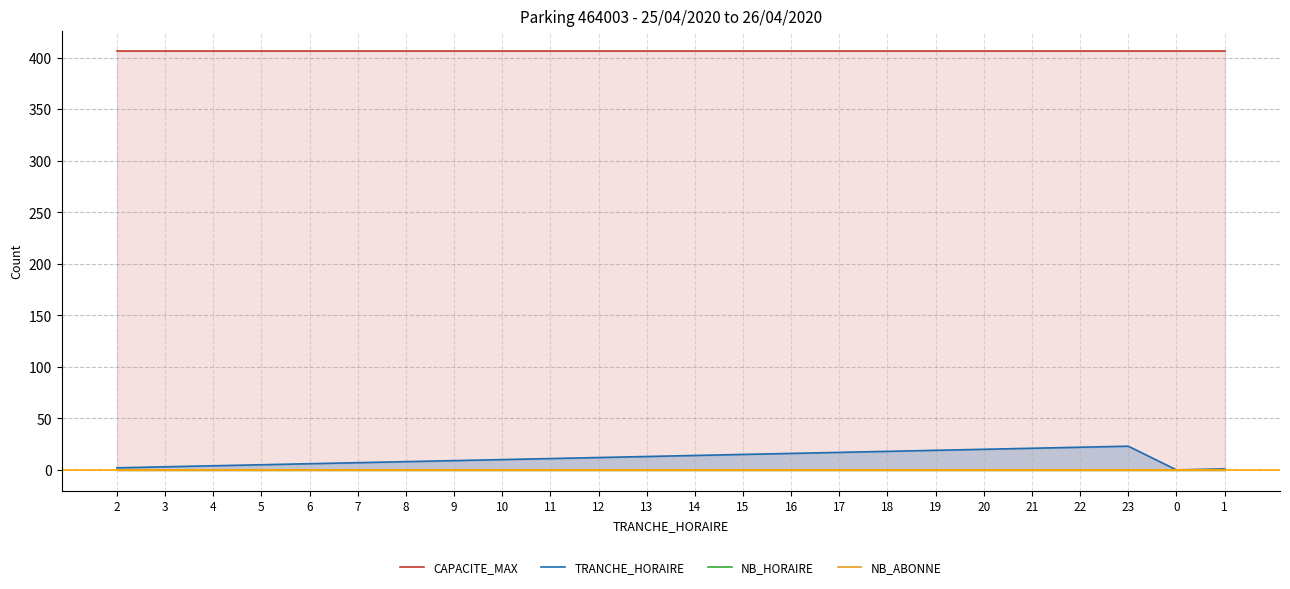

Reading left to right, transcribe all the data shown in this chart.

CAPACITE_MAX: 406	406	406	406	406	406	406	406	406	406	406	406	406	406	406	406	406	406	406	406	406	406	406	406
TRANCHE_HORAIRE: 2	3	4	5	6	7	8	9	10	11	12	13	14	15	16	17	18	19	20	21	22	23	0	1
NB_HORAIRE: 0	0	0	0	0	0	0	0	0	0	0	0	0	0	0	0	0	0	0	0	0	0	0	0
NB_ABONNE: 0	0	0	0	0	0	0	0	0	0	0	0	0	0	0	0	0	0	0	0	0	0	0	0